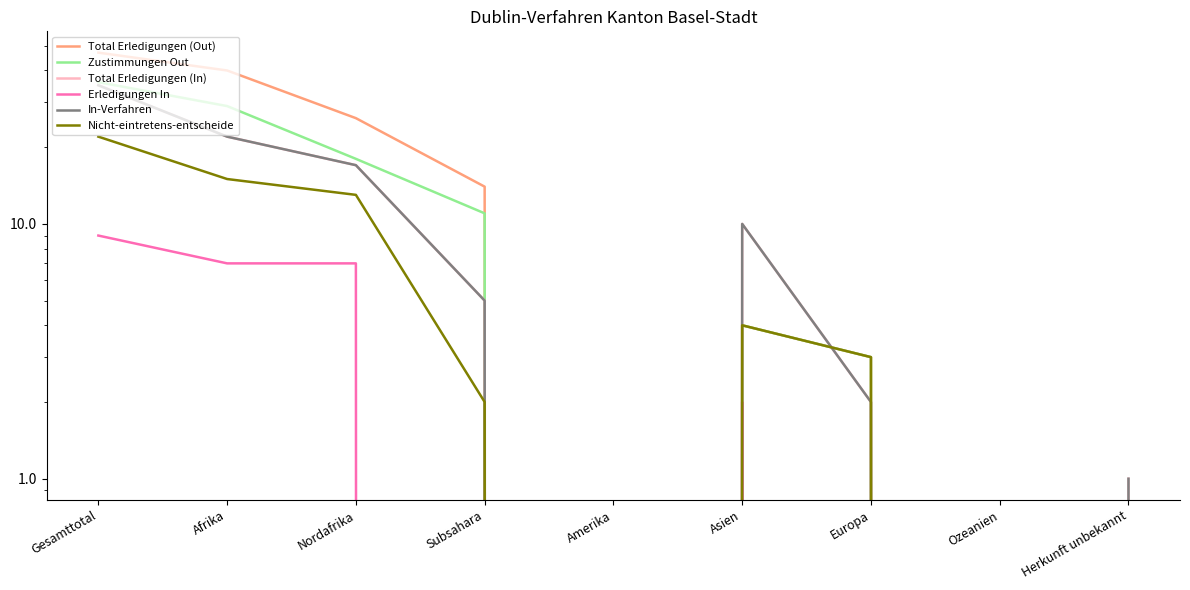

List the labels in order of Erledigungen In value, largest first.

Gesamttotal, Afrika, Nordafrika, Asien, Subsahara, Amerika, Europa, Ozeanien, Herkunft unbekannt